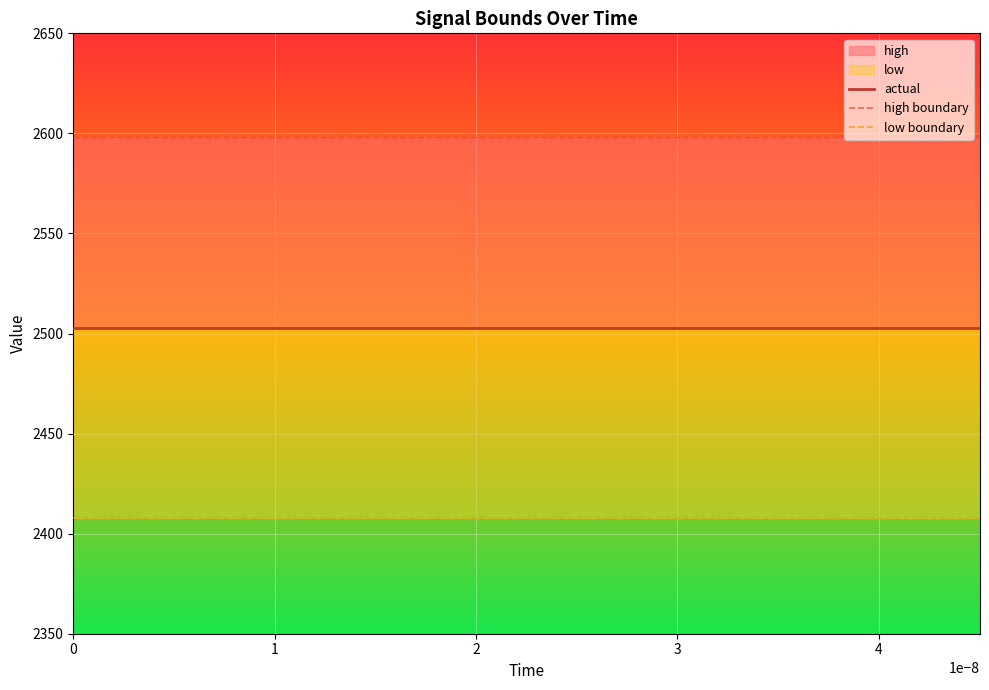

How many categories are shown in the chart?

20